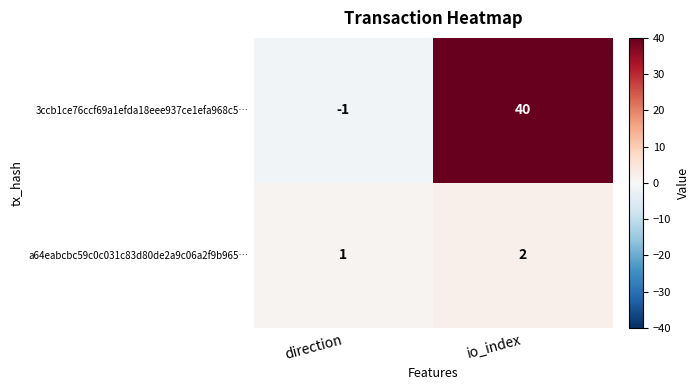

Reading right to left, list all the values displayed in this chart.

3ccb1ce76ccf69a1efda18eee937ce1efa968c5…: io_index=40	direction=-1
a64eabcbc59c0c031c83d80de2a9c06a2f9b965…: io_index=2	direction=1